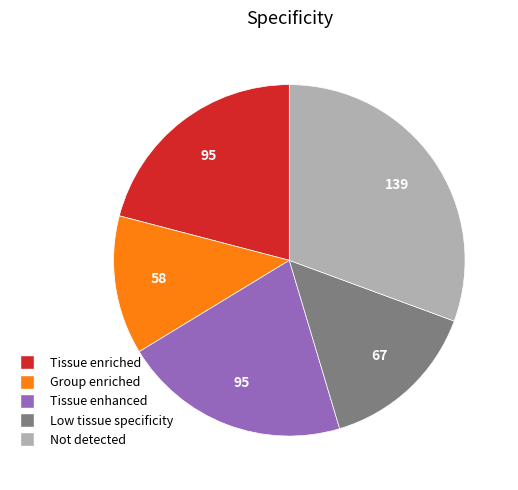

Does any single category account for the majority?

No